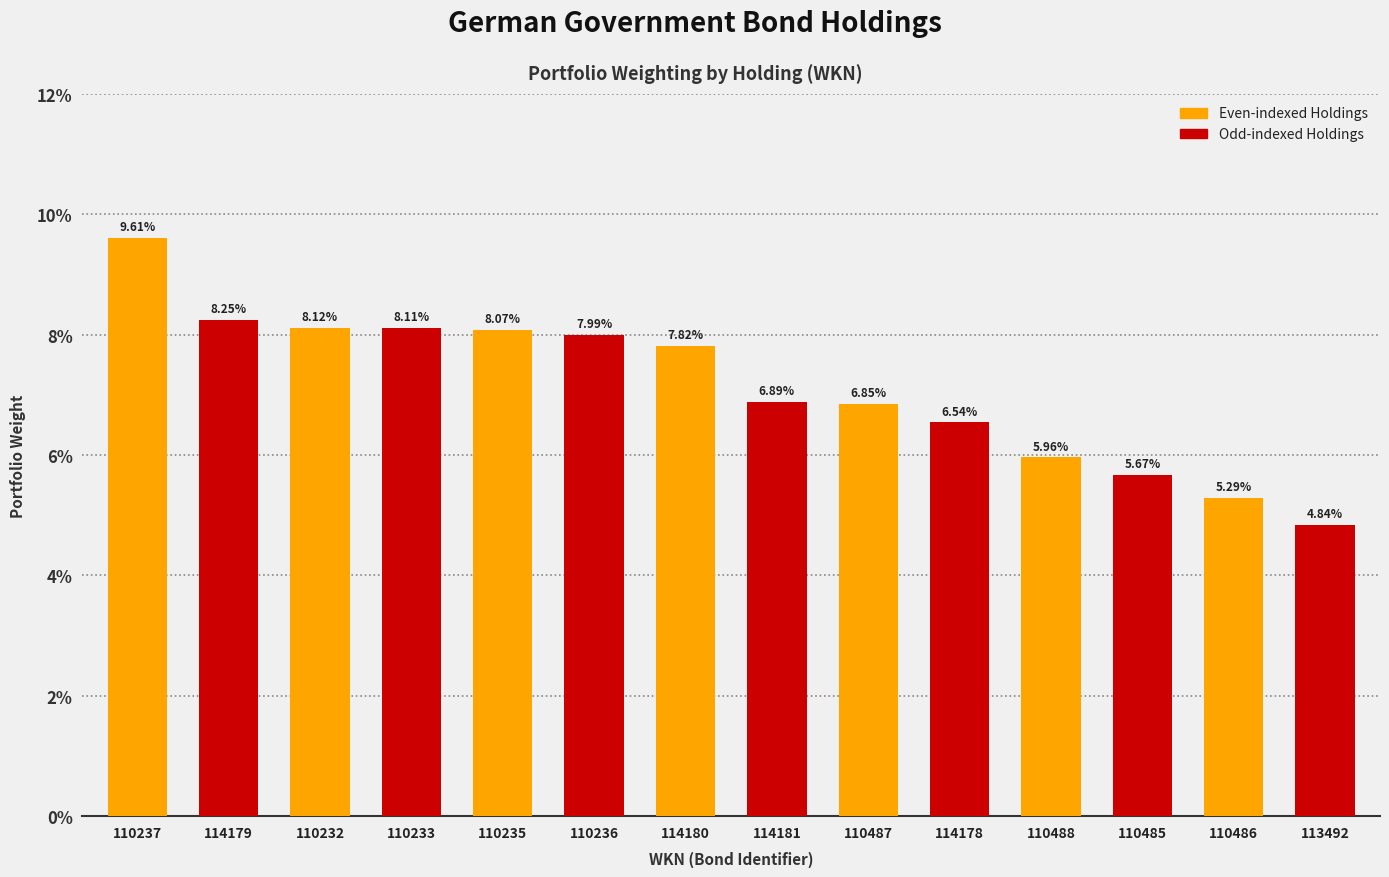

Are the bars horizontal?

No